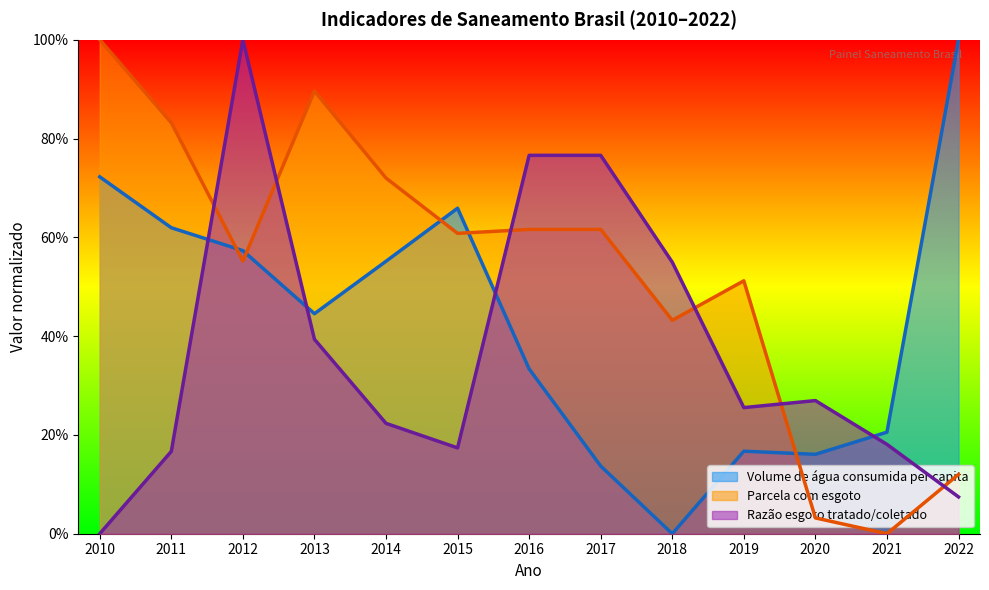

Which series has the widest spread of values?

Volume de água consumida per capita